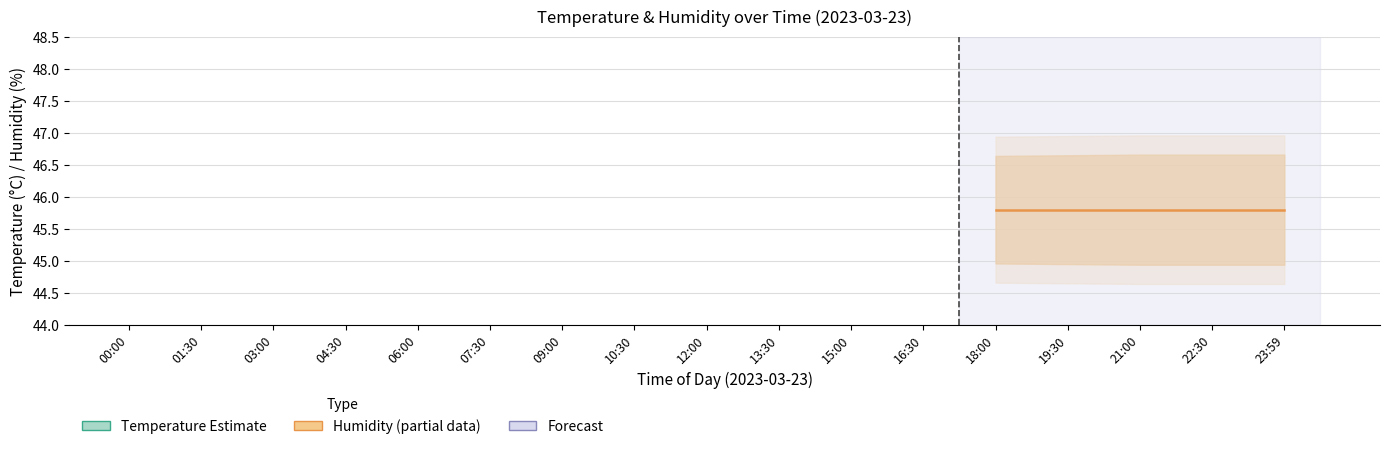

List the series in order of their overall mean, highest first.

humidity, temperature